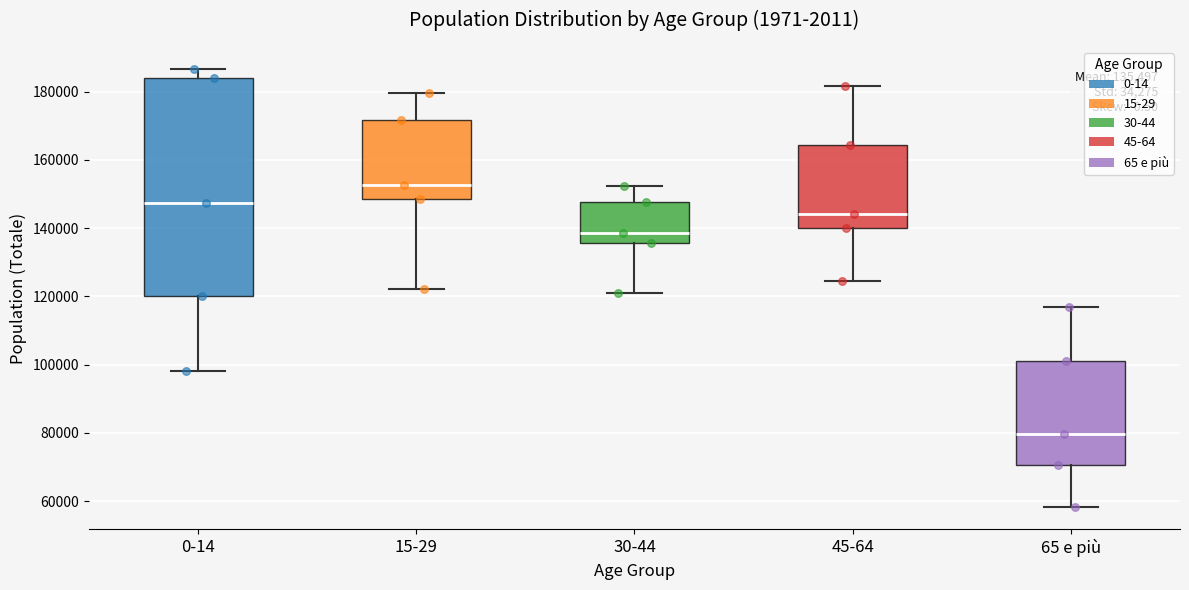

Which box's median line is the highest?

15-29